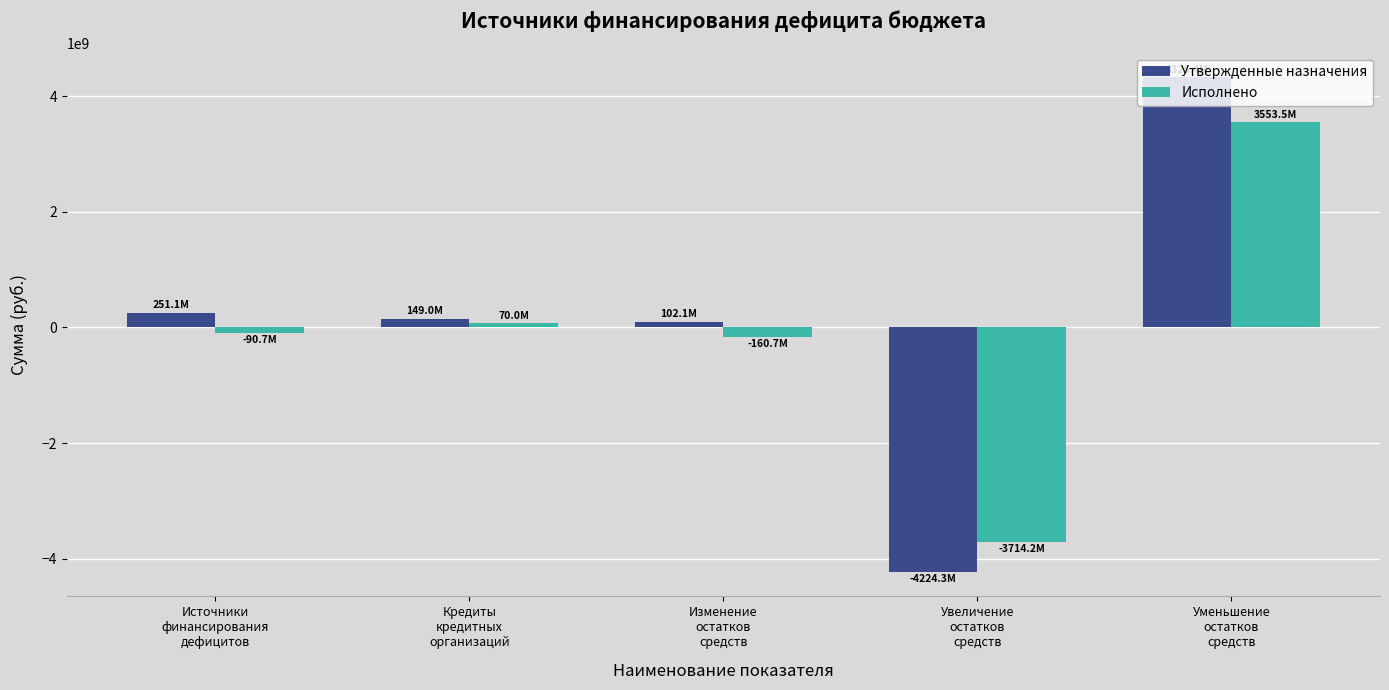

Rank the series by their maximum value, from highest to lowest.

Утвержденные назначения, Исполнено